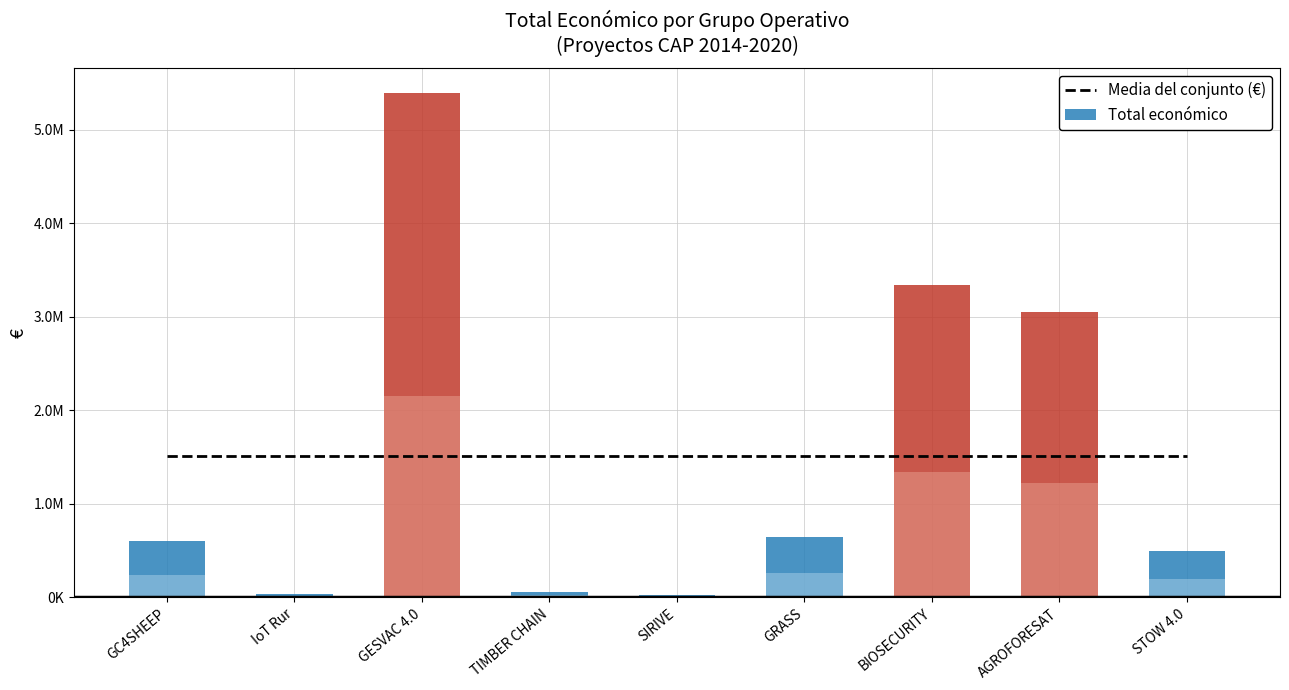

Rank the series at GC4SHEEP from highest to lowest value.

Media del conjunto (€), Total económico